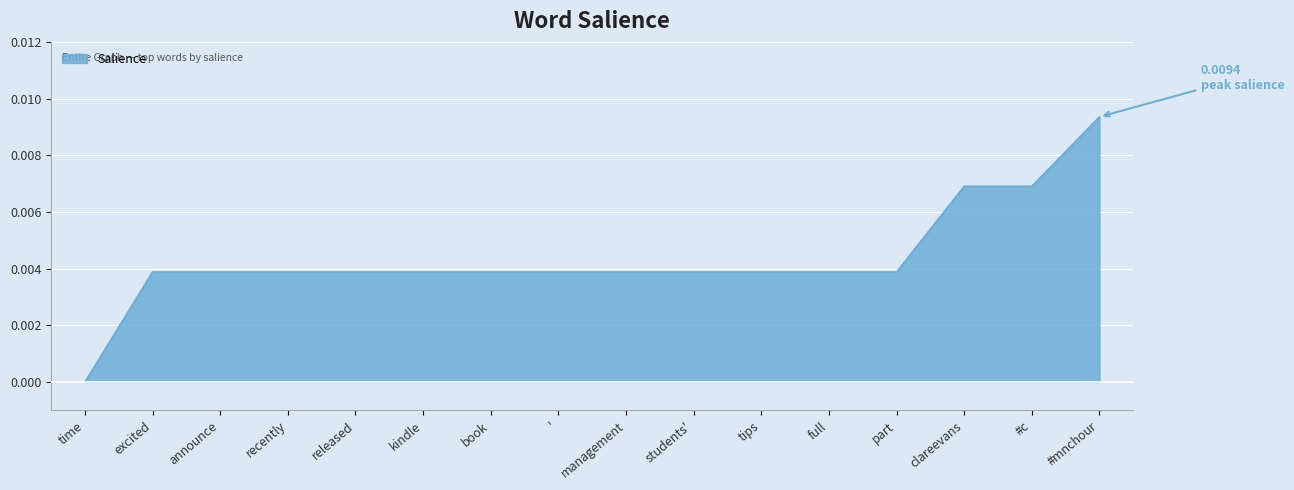

Between #c and excited, which is larger?

#c